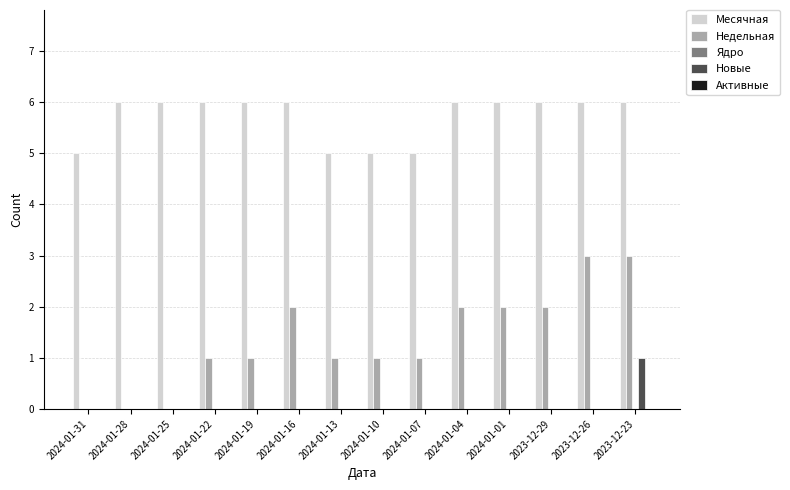

What is the greatest value displayed?

6